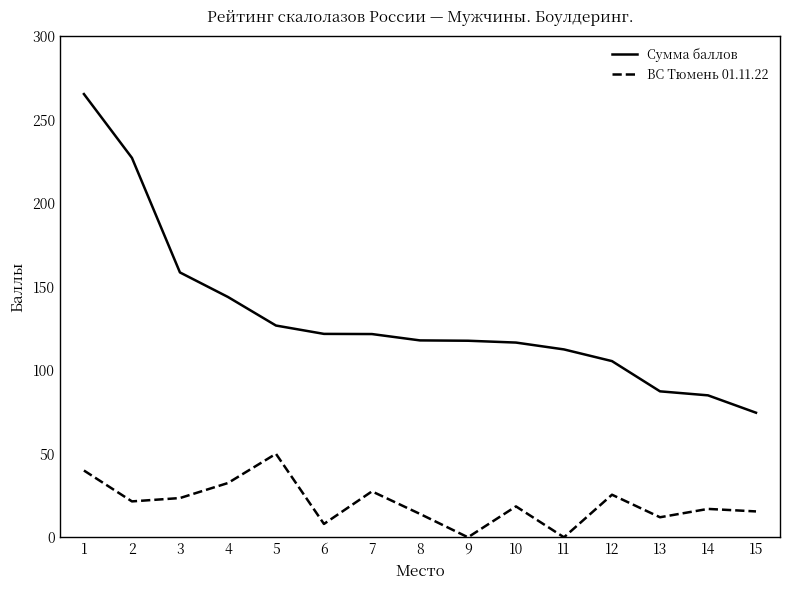

Rank the series by their average value, from lowest to highest.

ВС Тюмень 01.11.22, Сумма баллов